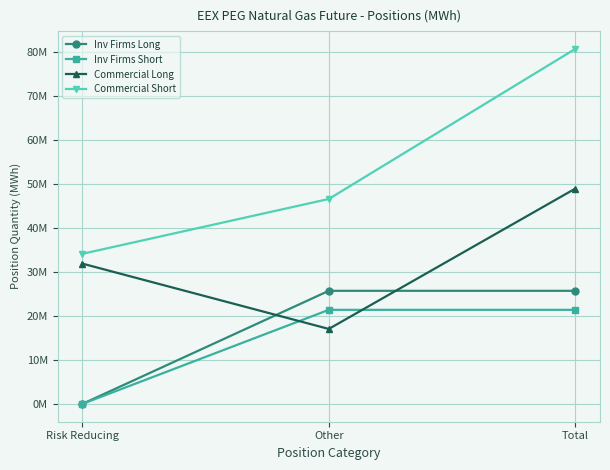

Reading left to right, extract all data points from this chart.

Inv Firms Long: Risk Reducing=0	Other=25754618	Total=25754618
Inv Firms Short: Risk Reducing=0	Other=21422262	Total=21422262
Commercial Long: Risk Reducing=31951502	Other=17077048	Total=49028550
Commercial Short: Risk Reducing=34167406	Other=46655420	Total=80822826